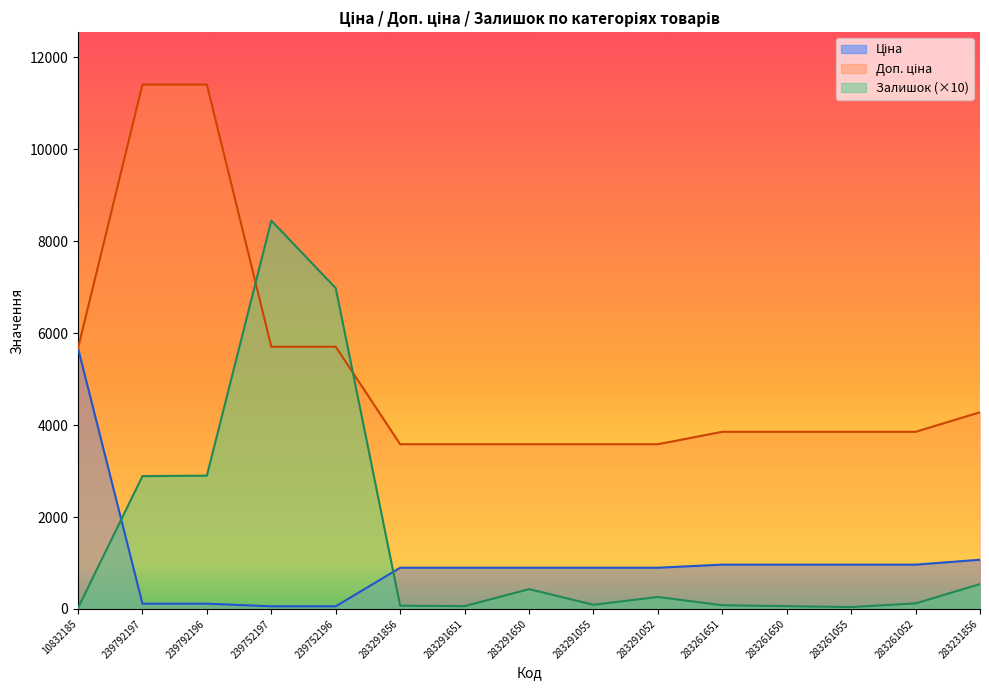

How many times do Залишок and Ціна cross each other?

2